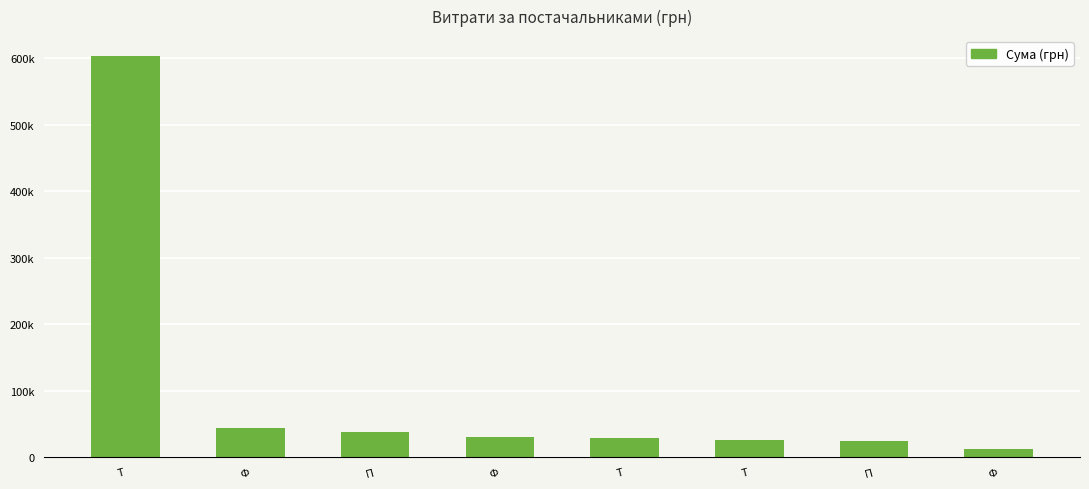

Which has a higher value, Ф or Т?

Ф